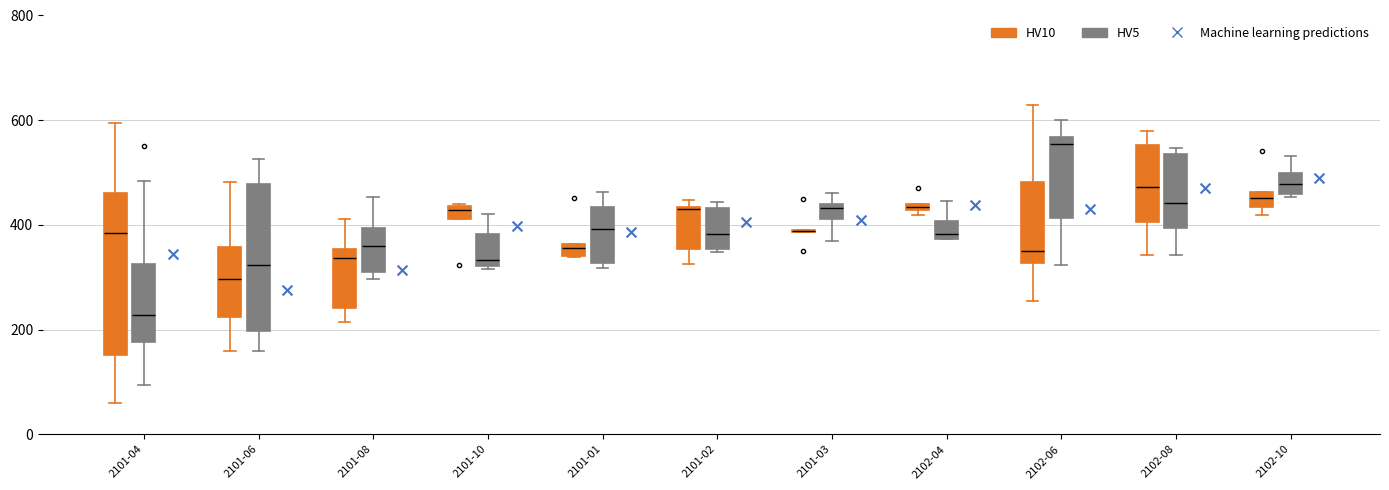

Comparing the boxes themselves (not the whiskers), which one is the tallest?

2101-04 (HV10)